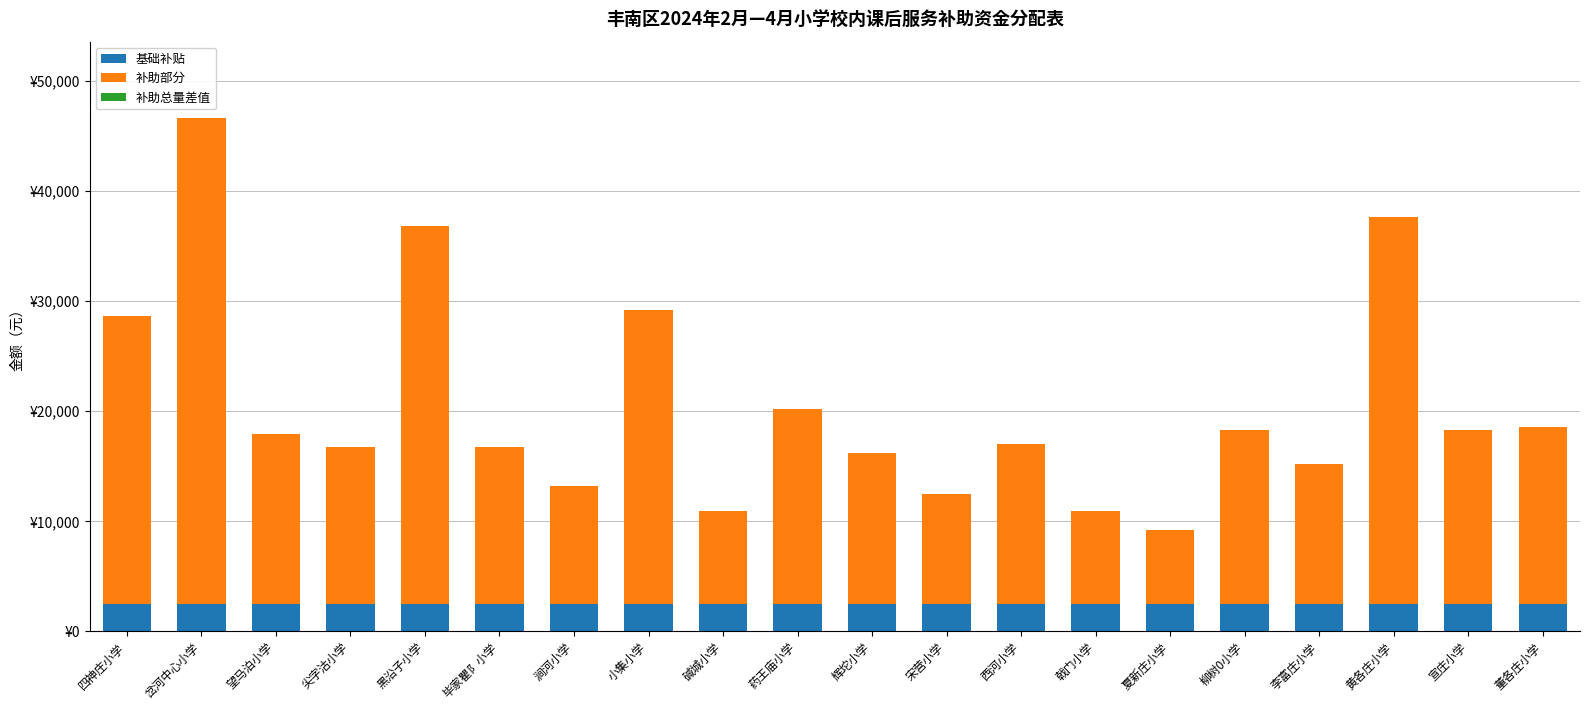

What is the label of the 5th bar from the right?

柳树0小学